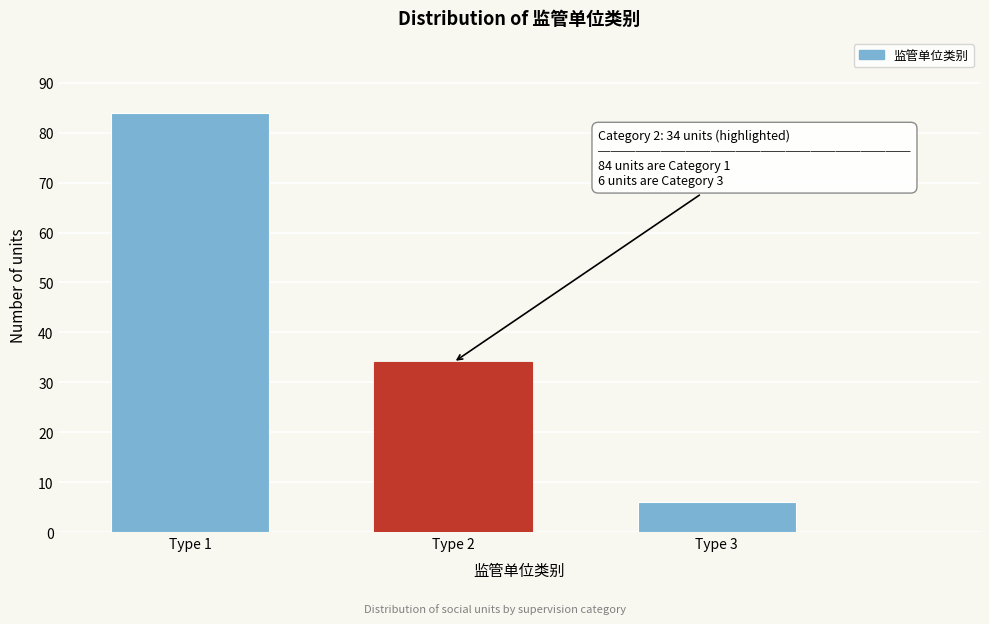

Reading left to right, extract all data points from this chart.

Type 1=84	Type 2=34	Type 3=6